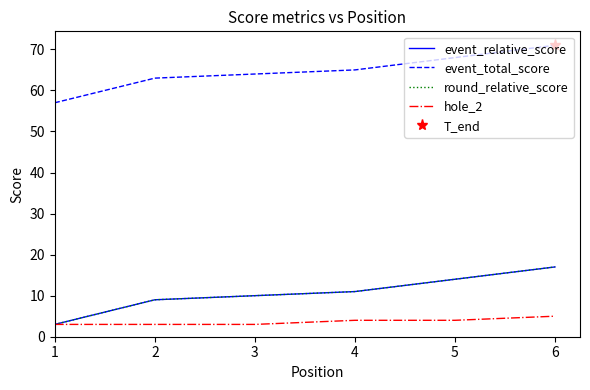

Rank the categories by event_total_score value from highest to lowest.

6, 5, 4, 3, 2, 1